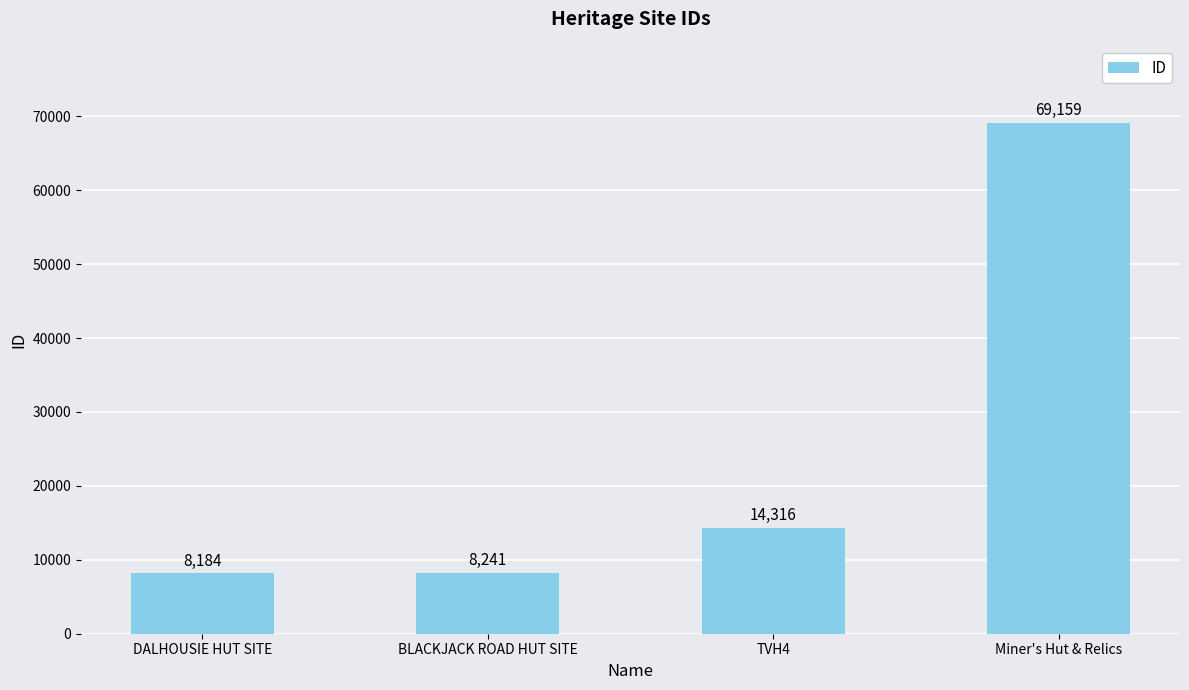

What is the sum of all values?

99900